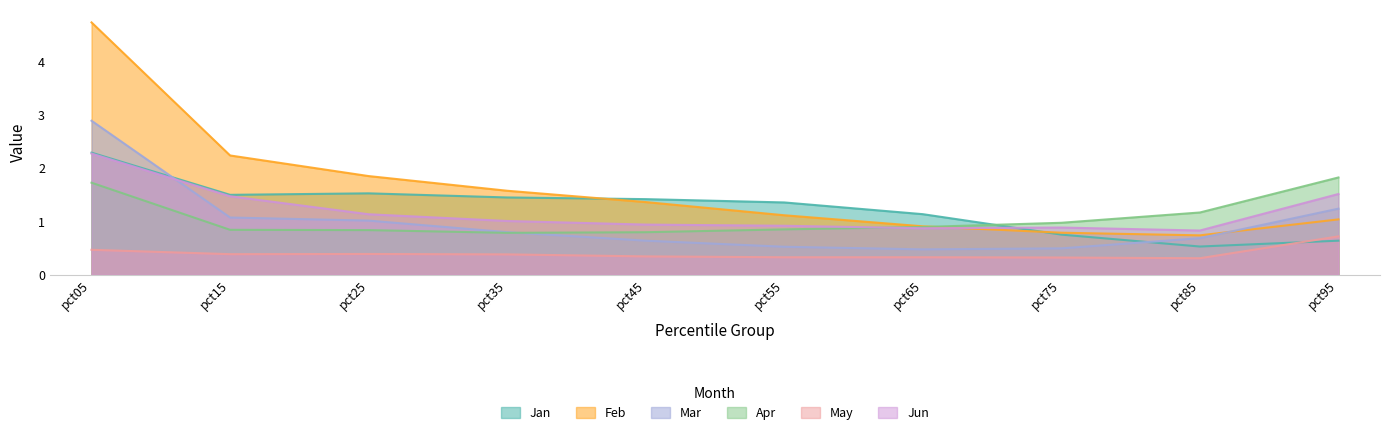

Which series has the widest spread of values?

Feb